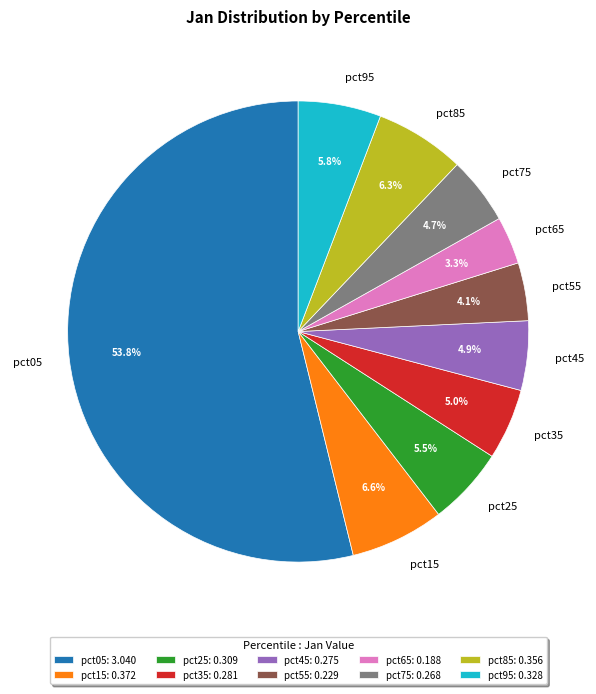

Count the number of slices in the pie.

10